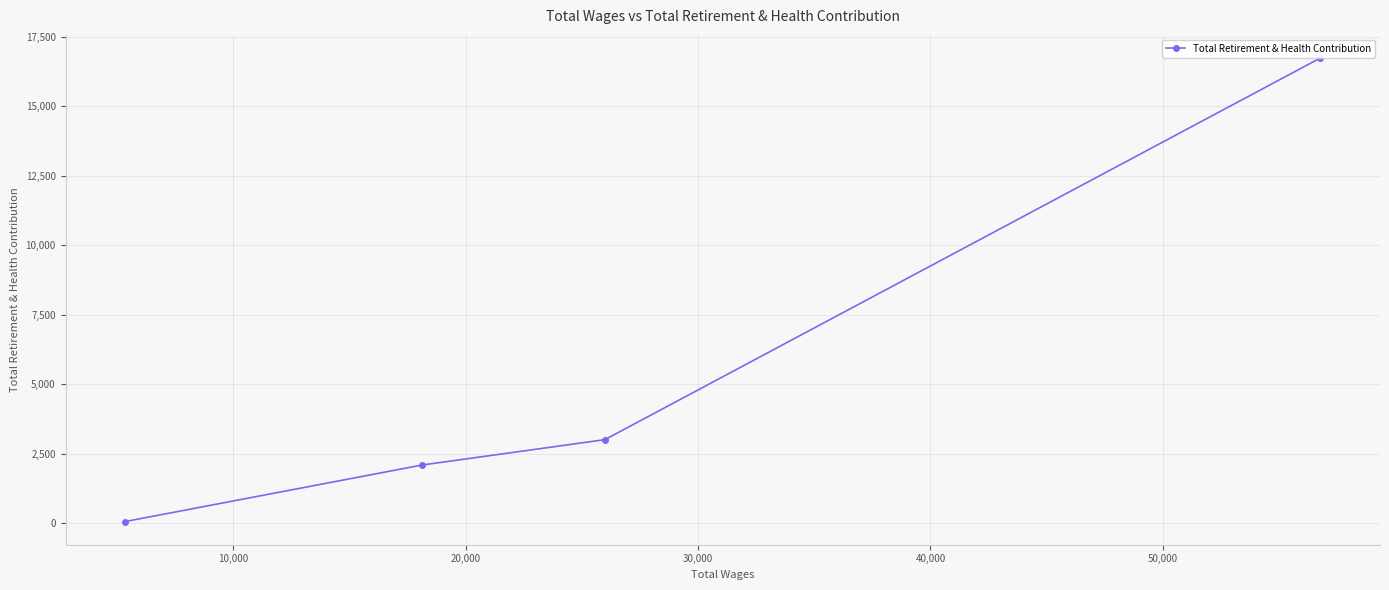

Reading right to left, transcribe all the data shown in this chart.

16735	3013	2102	70